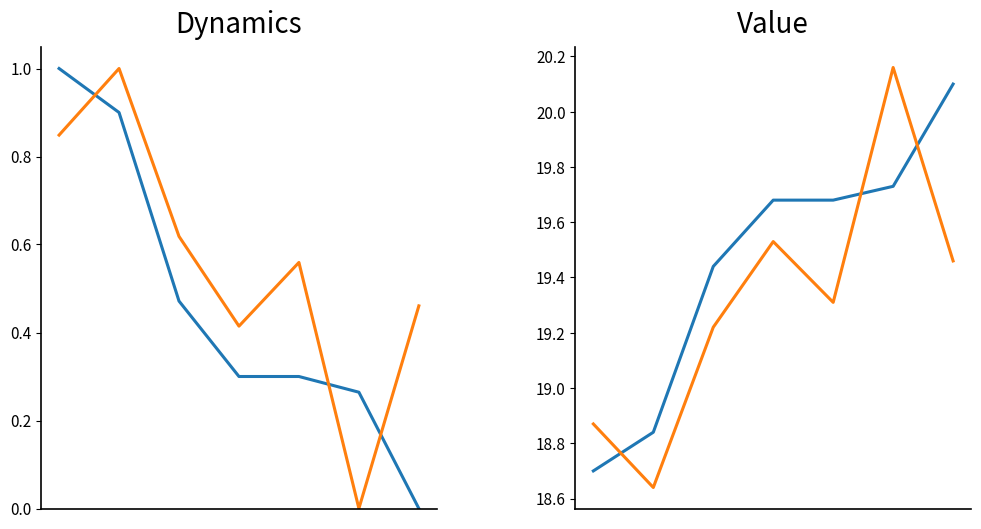

Reading left to right, what are all the values shown in this chart?

Výkon: 18.7	18.8	19.4	19.7	19.7	19.7	20.1
PB: 18.9	18.6	19.2	19.5	19.3	20.2	19.5